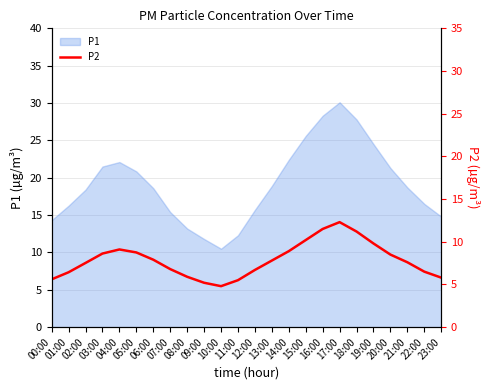

What is the difference between the second highest and minimum values?

6.7